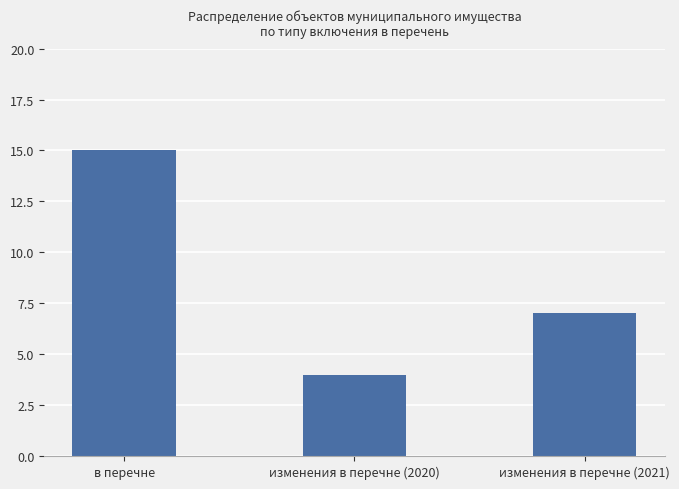

What is the maximum value shown in the chart?

15